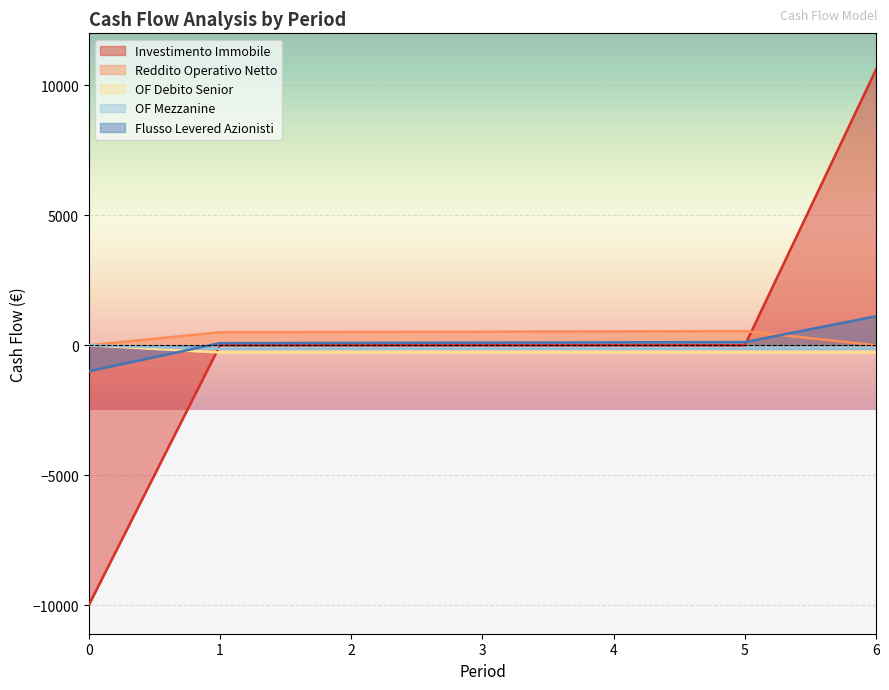

The OF Mezzanine series shows -243.8 at 1. True or false?

False